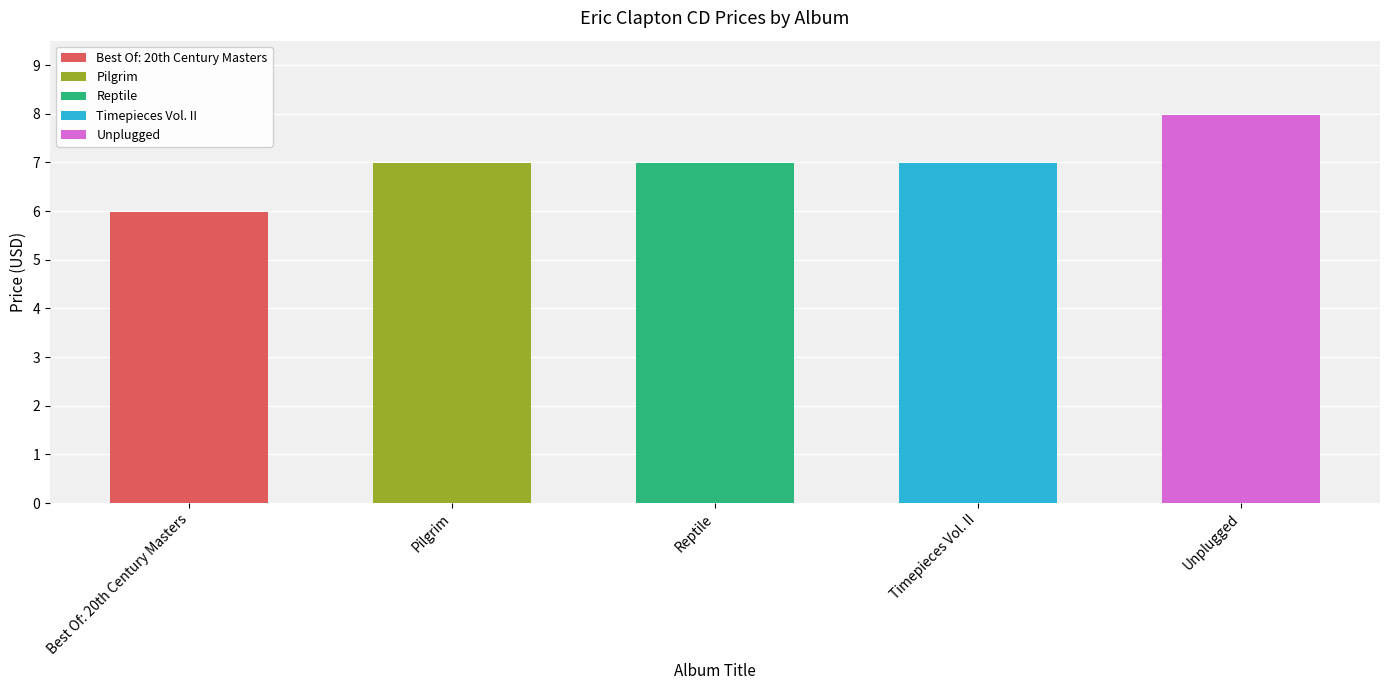

Rank the categories by value from lowest to highest.

Best Of: 20th Century Masters, Pilgrim, Reptile, Timepieces Vol. II, Unplugged